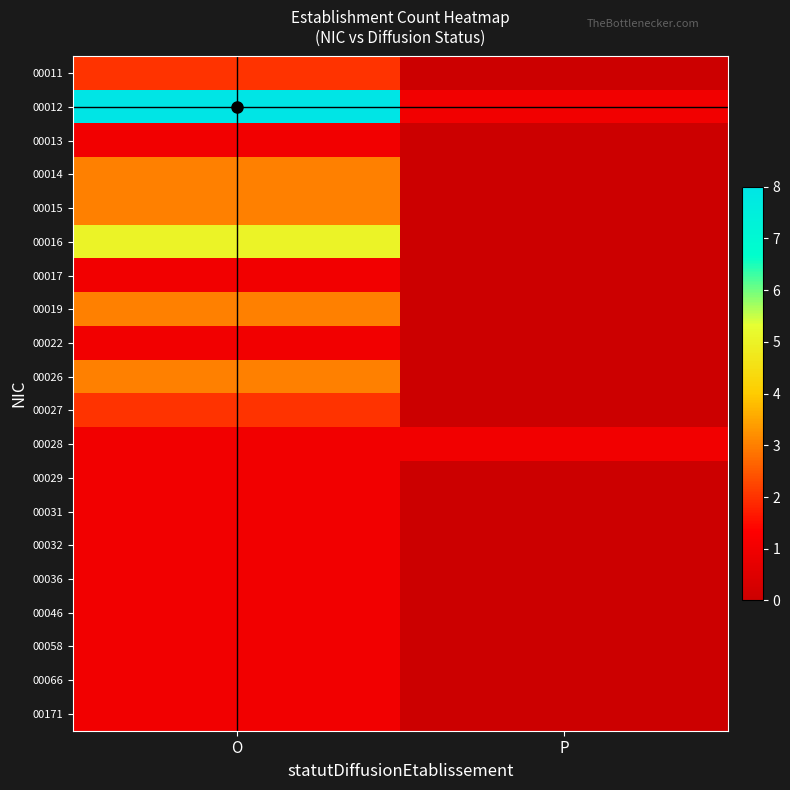

Count the number of data series in this chart.

20